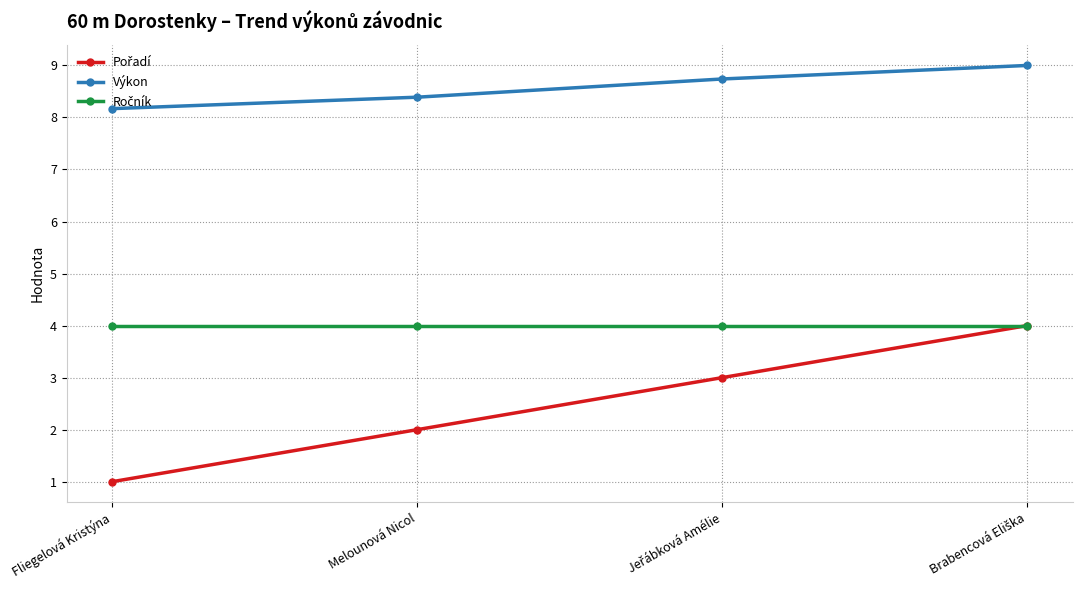

Count the Výkon values in the range 8 to 9.

4